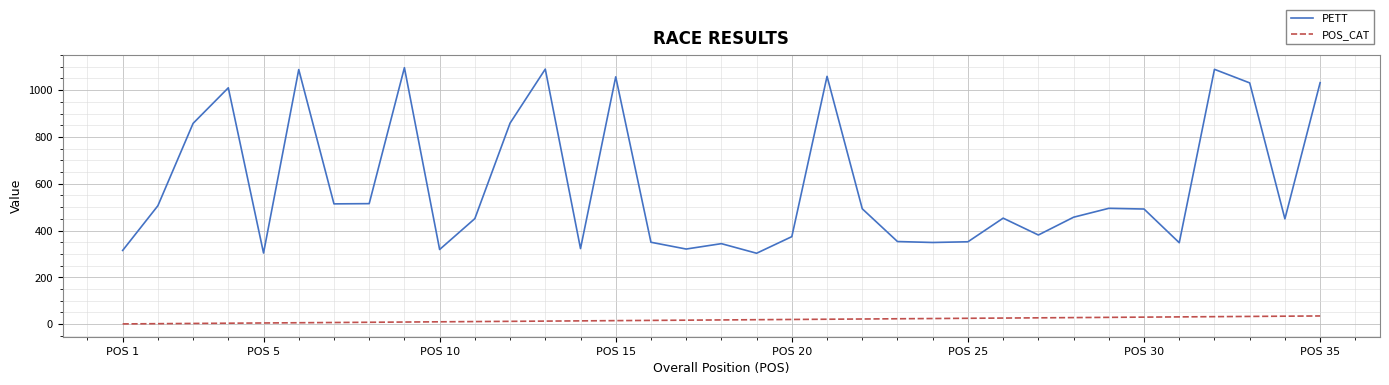

What is the greatest value displayed?

1096